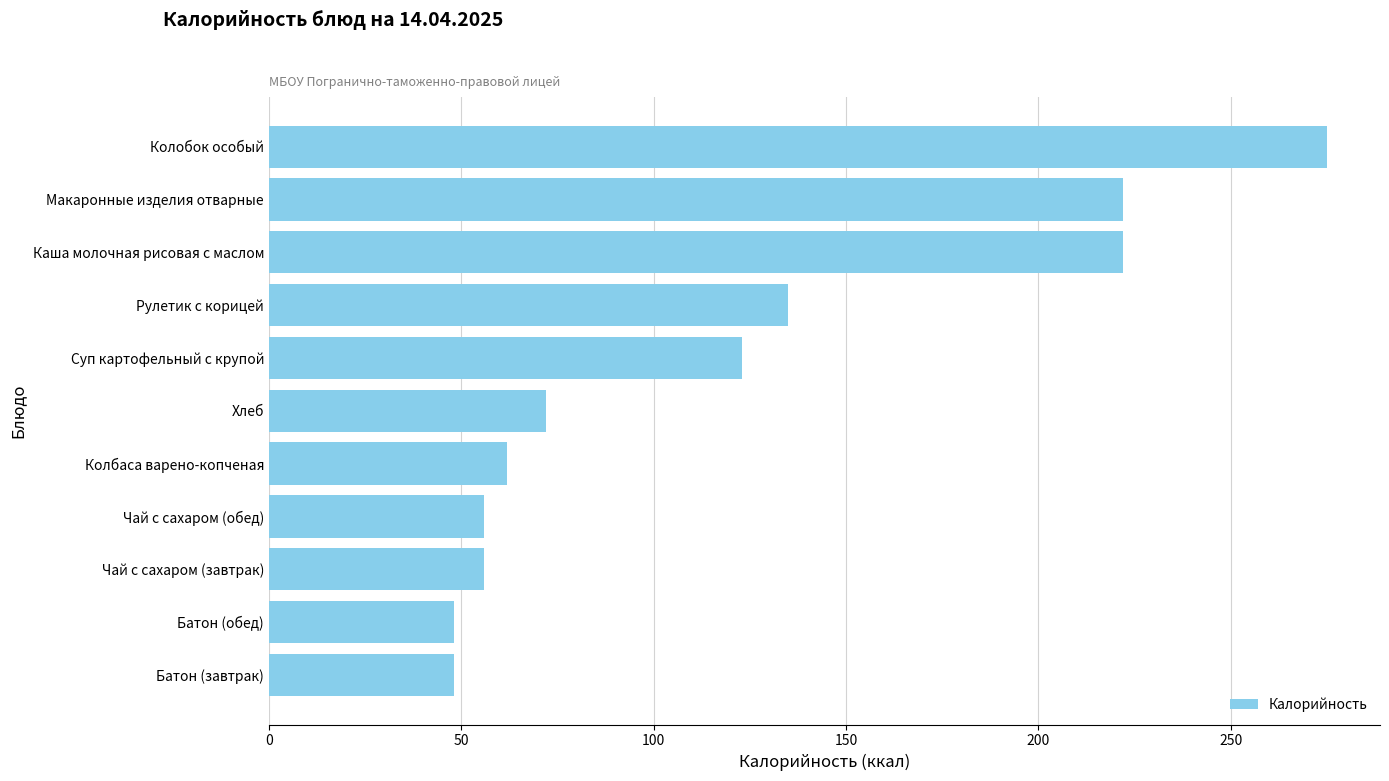

Reading bottom to top, extract all data points from this chart.

48	48	56	56	62	72	123	135	222	222	275